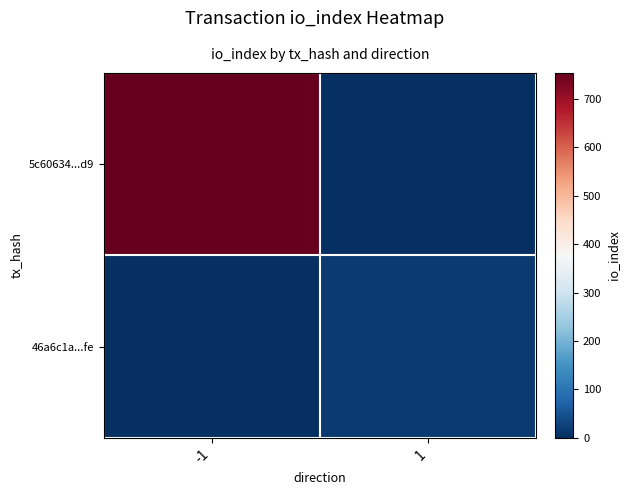

Rank the series at 1 from lowest to highest value.

5c60634...d9, 46a6c1a...fe